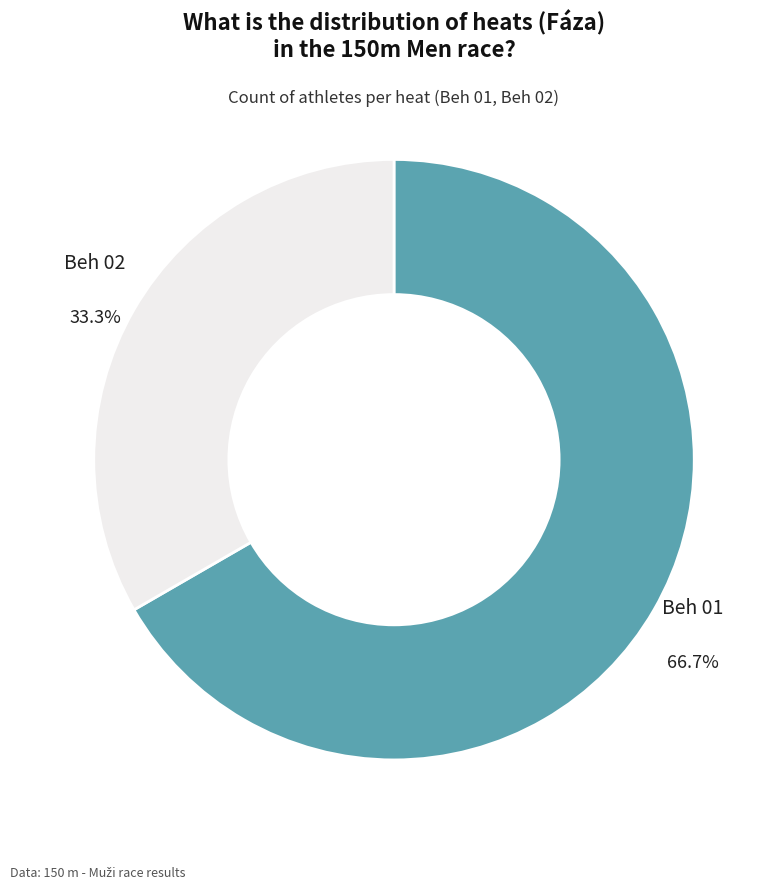

Count the number of slices in the pie.

2